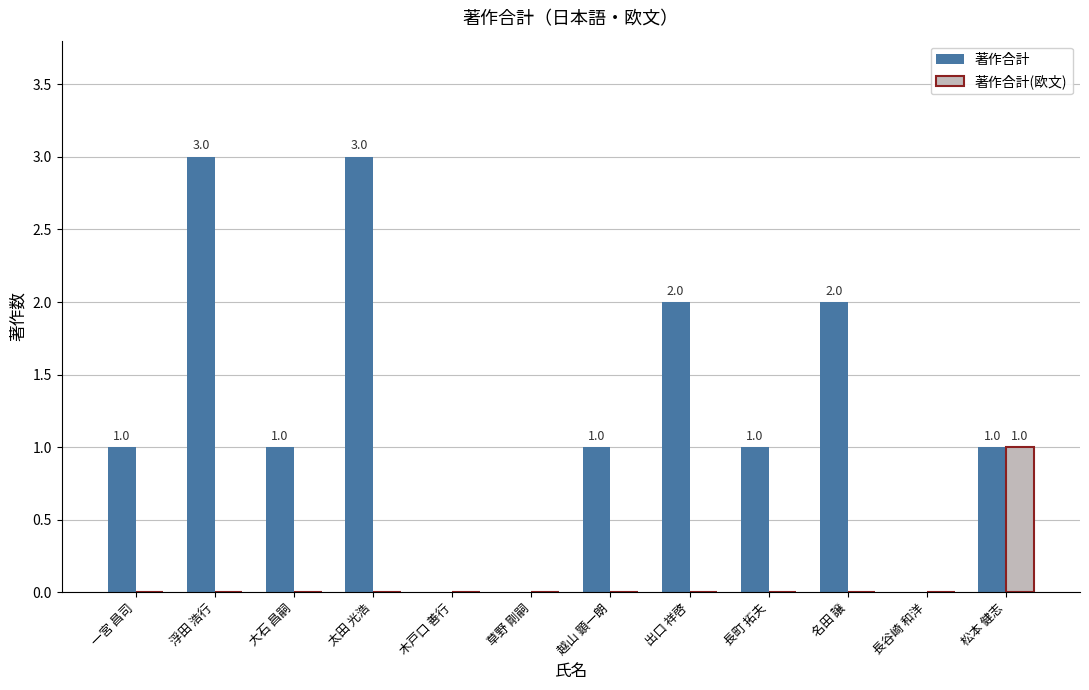

Which series has the widest spread of values?

著作合計